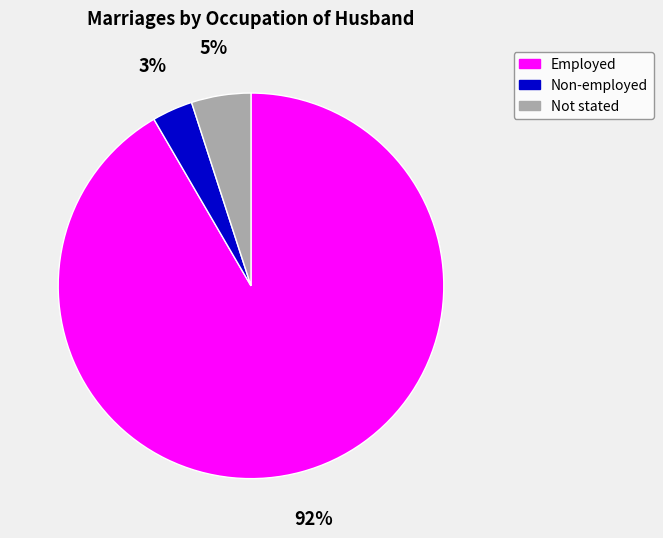

Which has a higher value, Non-employed or Not stated?

Not stated